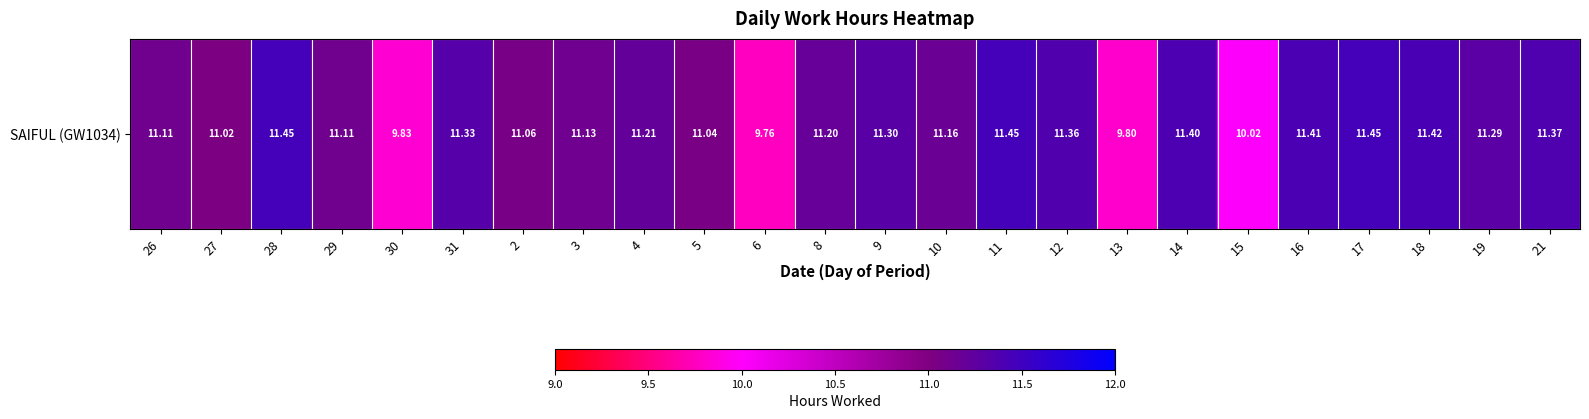

The value at 8 is 2.3. True or false?

False